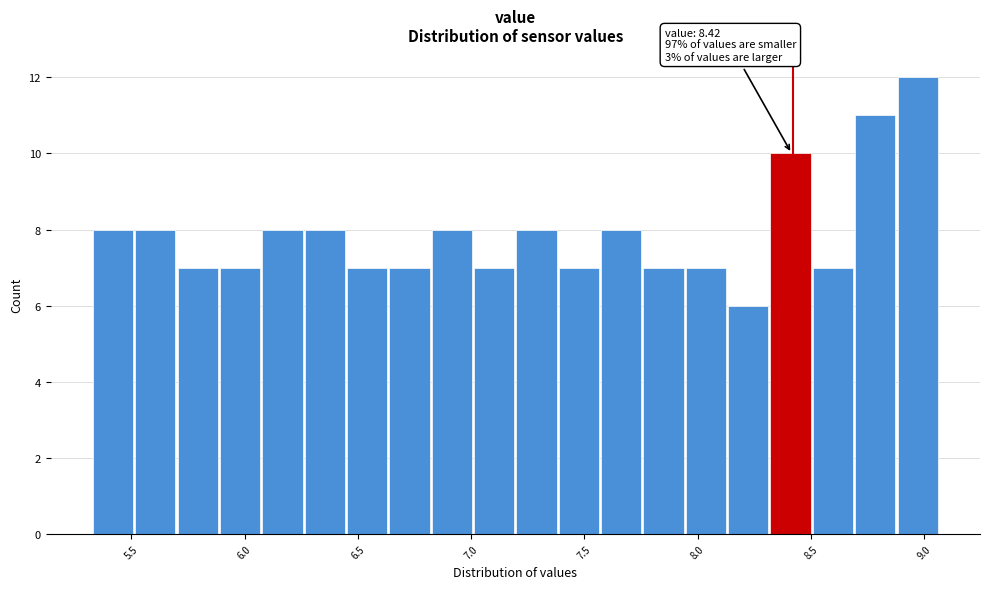

Around what value on the x-axis is the tallest bar? Give the approximate position of its centre, as read against the axis.

8.95